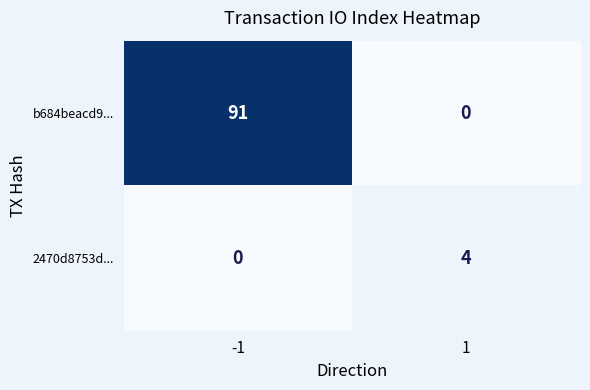

Is it true that 2470d8753d... equals -1 at -1?

False